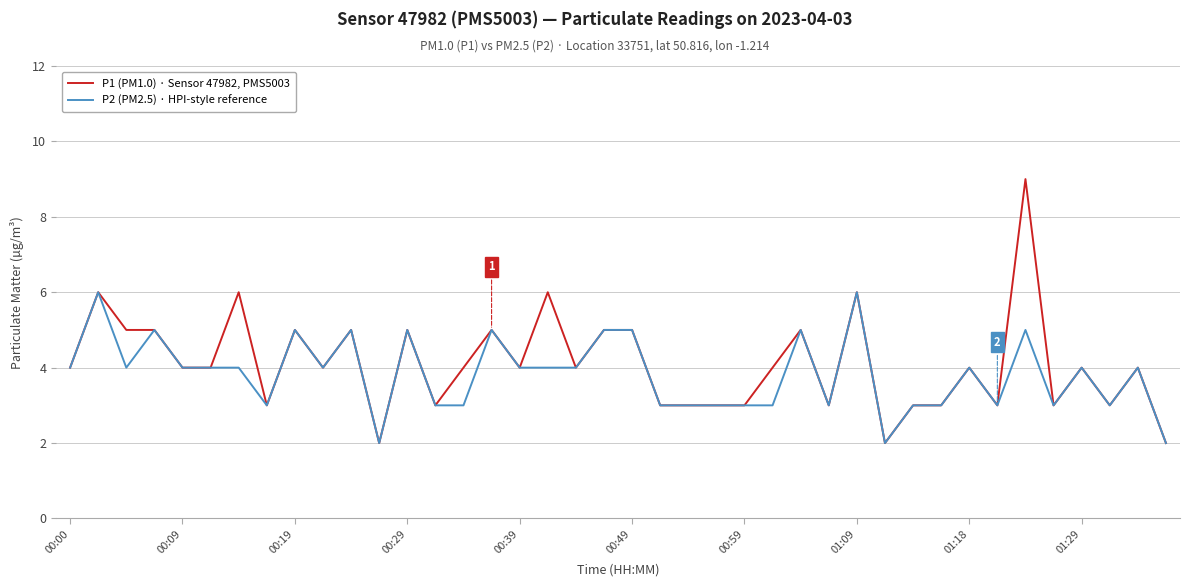

Which series has the widest spread of values?

P1 (PM1.0) · Sensor 47982, PMS5003